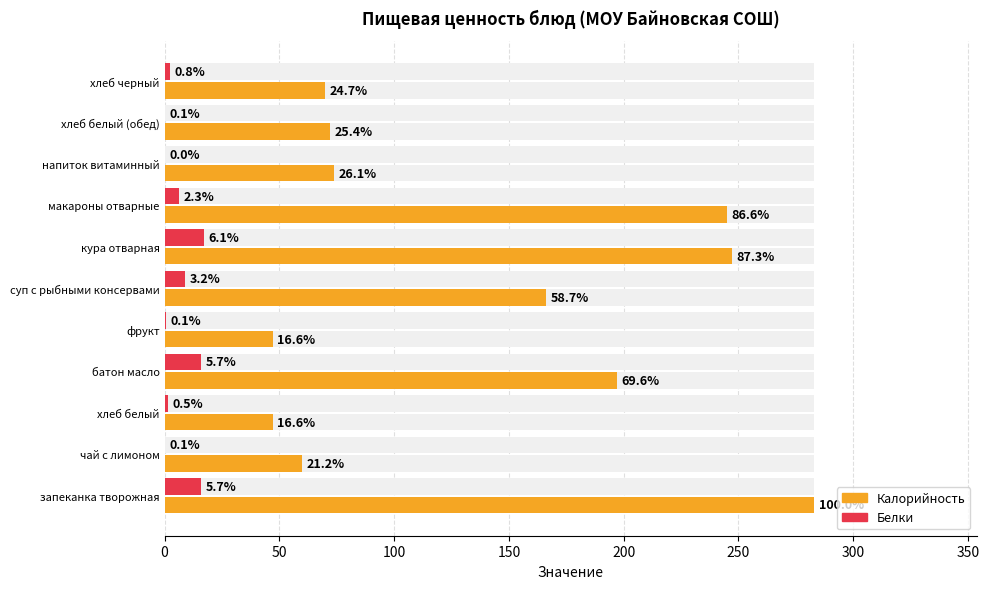

How many bars are there in total?

22